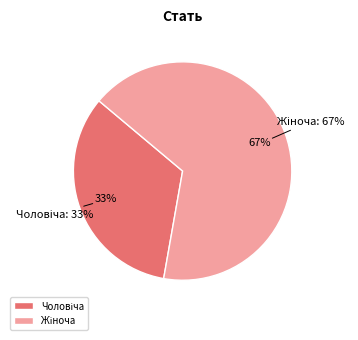

What is the total percentage of Жіноча and Чоловіча?

100.0%